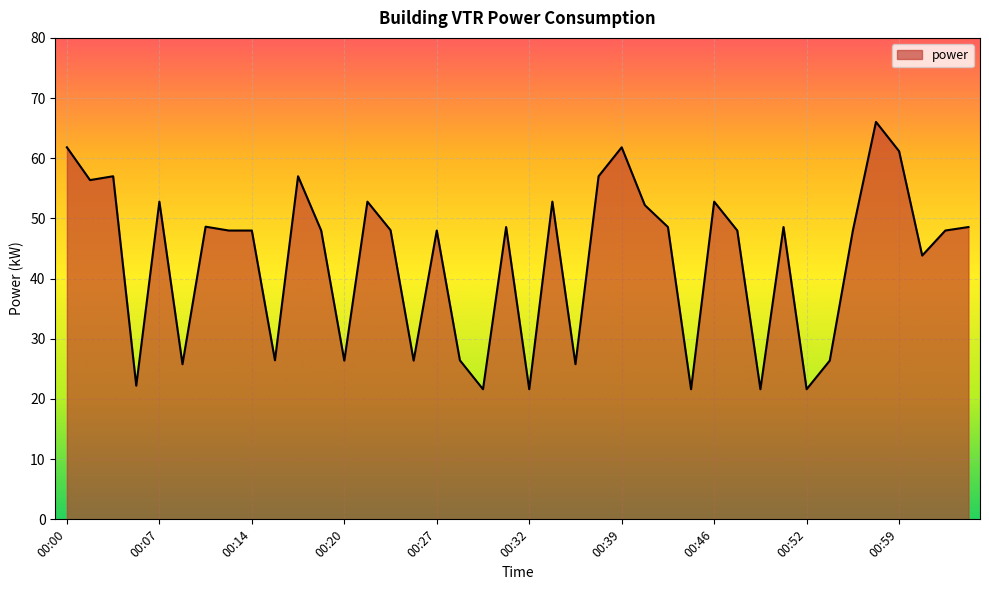

What is the minimum value shown in the chart?

21.6